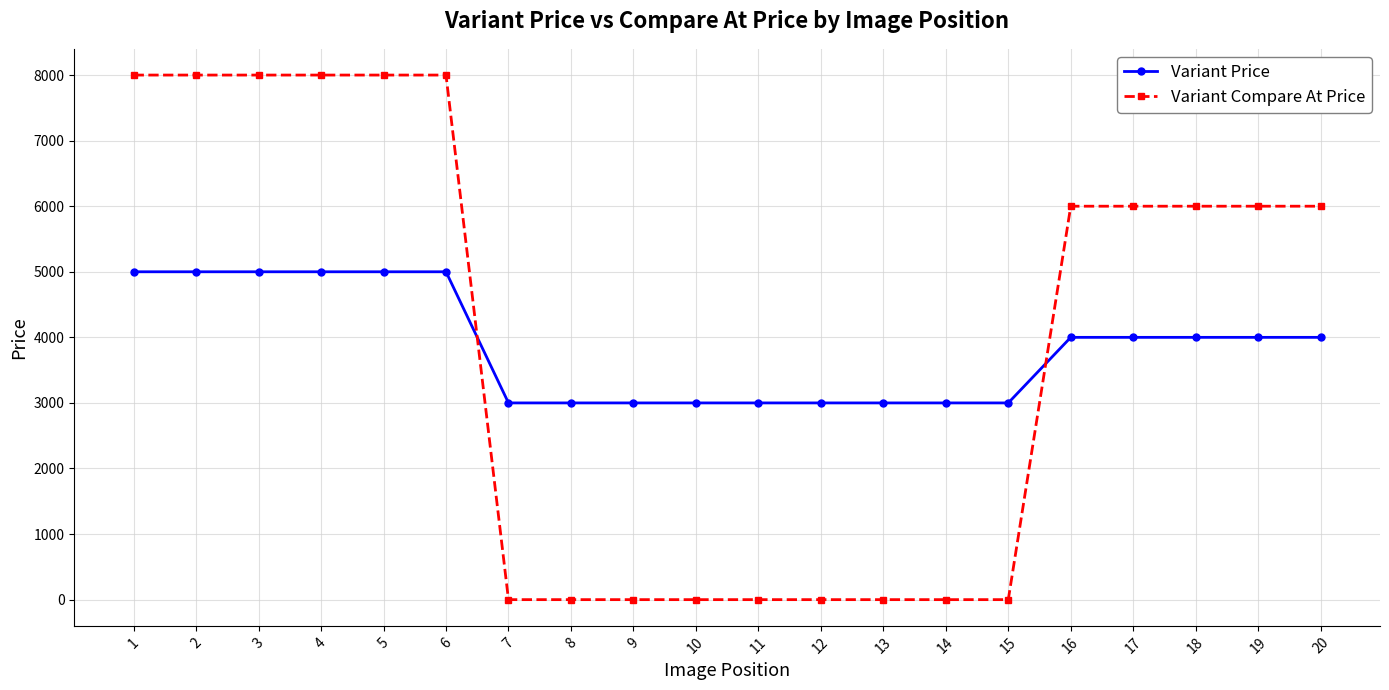

What is the sum of all Variant Compare At Price values?

78000